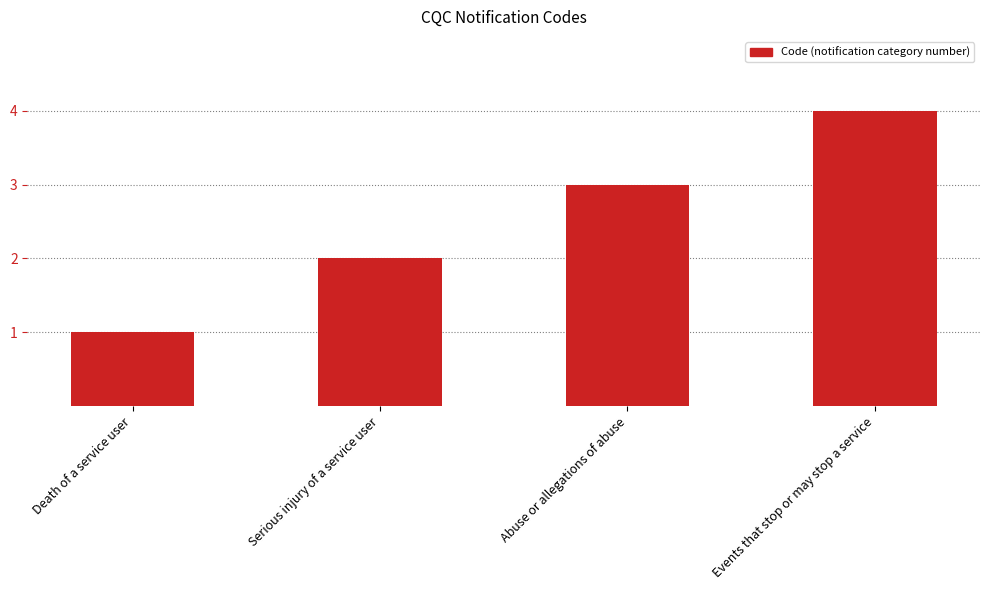

Between Death of a service user and Events that stop or may stop a service, which is larger?

Events that stop or may stop a service